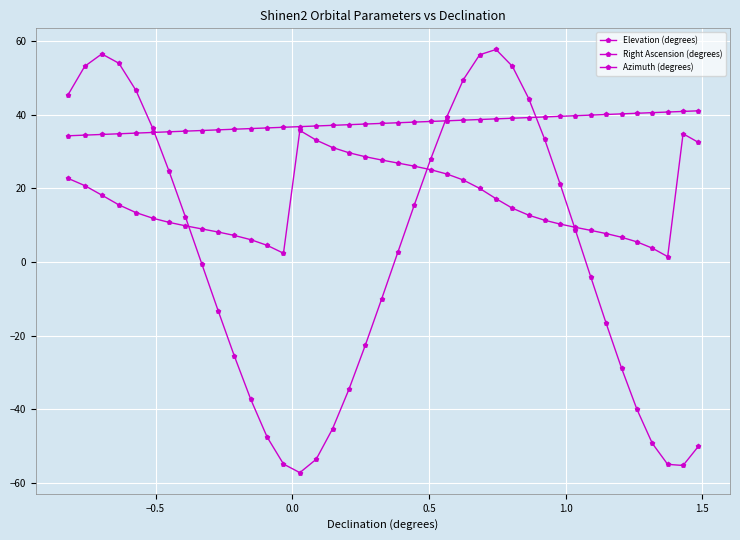

What is the maximum value for Right Ascension (degrees)?

41.1